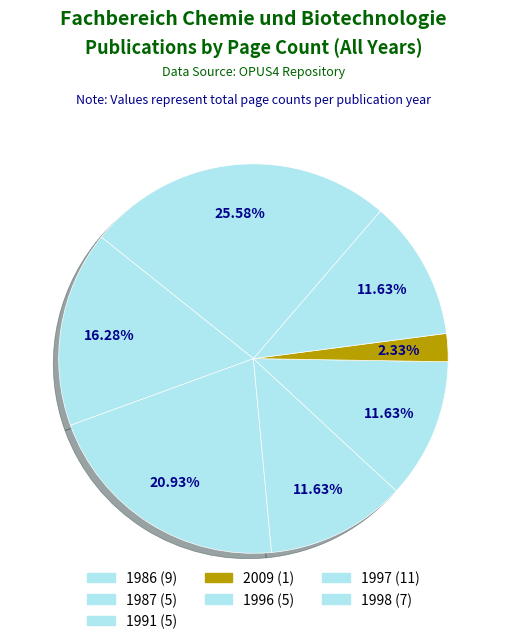

How many segments does this pie chart have?

7